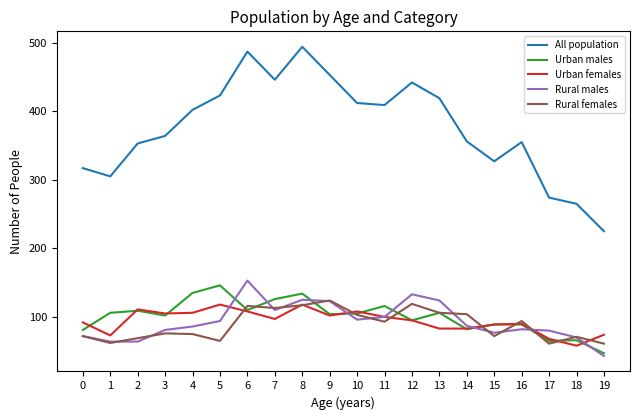

True or false: Urban females and All population intersect in this chart.

False